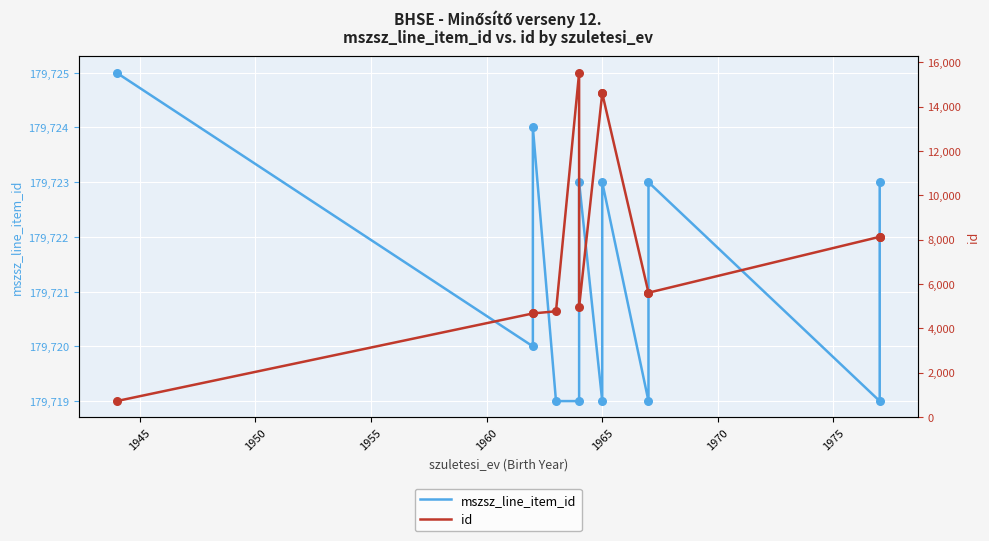

Which series has the largest total across all categories?

mszsz_line_item_id